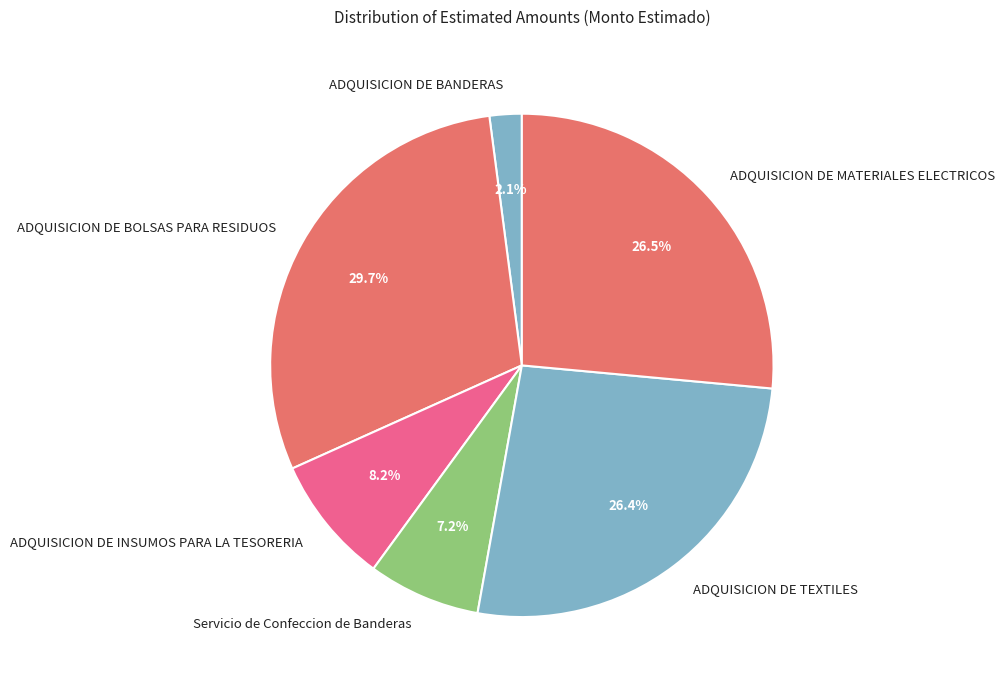

Which slice is the smallest?

ADQUISICION DE BANDERAS